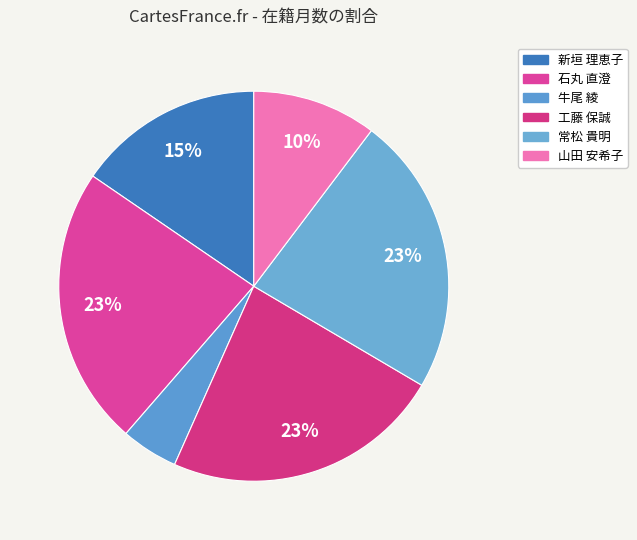

To the nearest percent, what percentage of the pie is 石丸 直澄?

23%